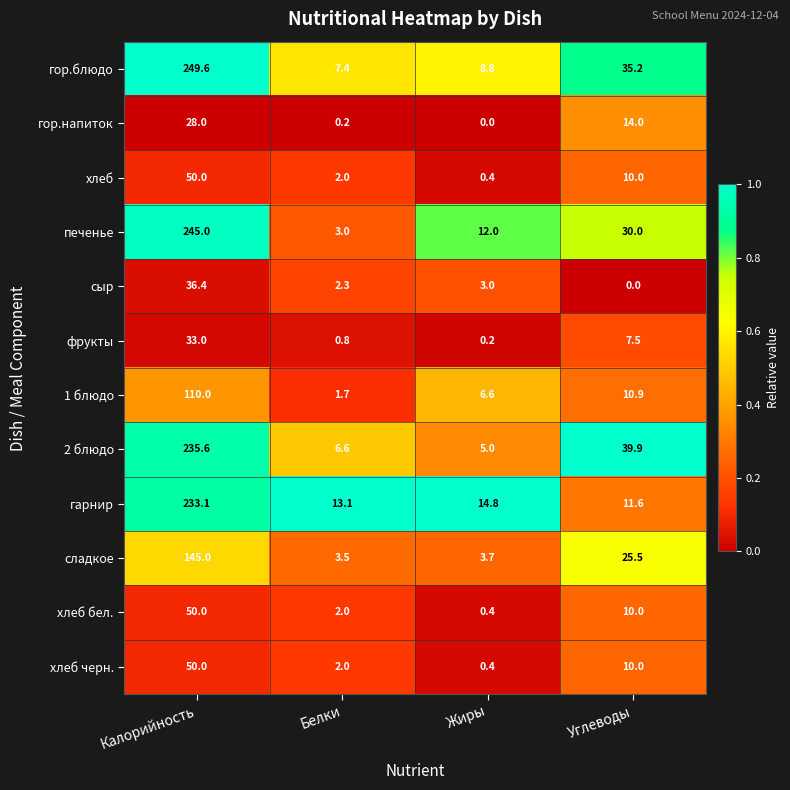

Count the number of categories in the chart.

4